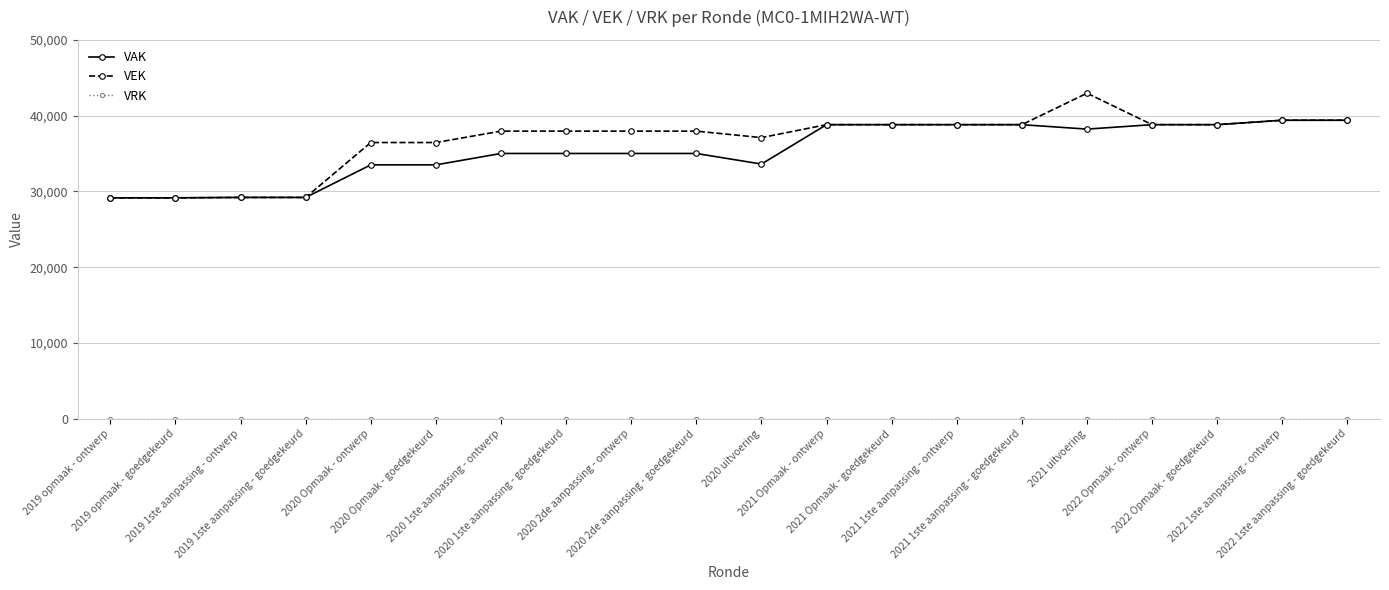

What is the spread (max minus min) of values at 2020 Opmaak - ontwerp?

36457